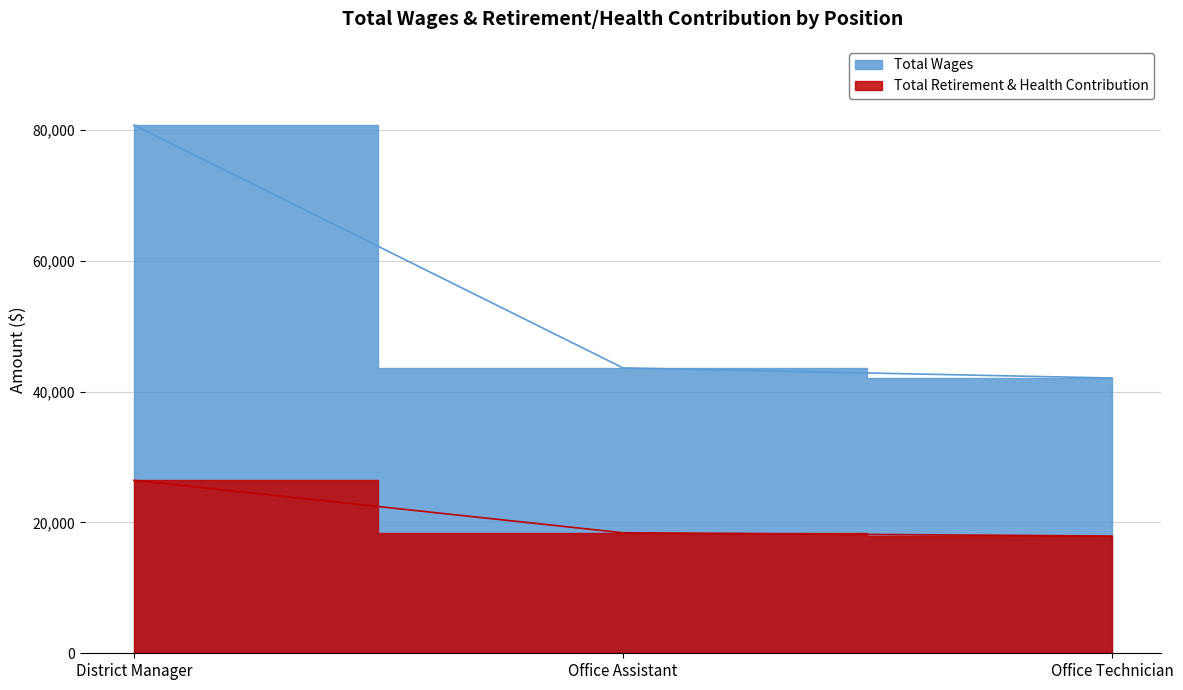

What is the difference between the Total Retirement & Health Contribution values at Office Technician and Office Assistant?

501